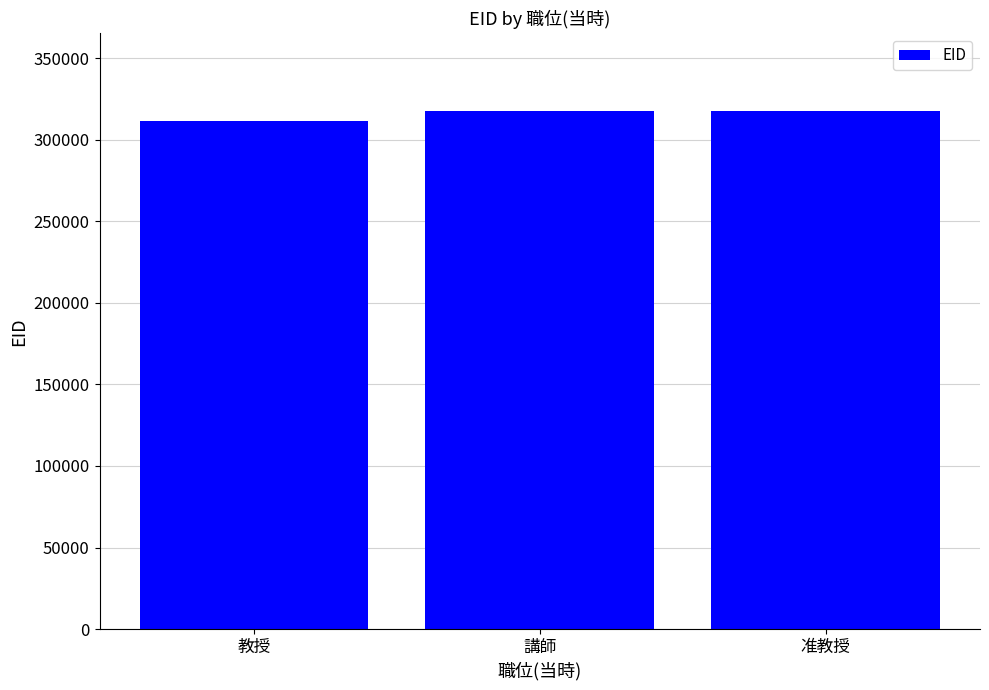

How many series are shown in this chart?

1